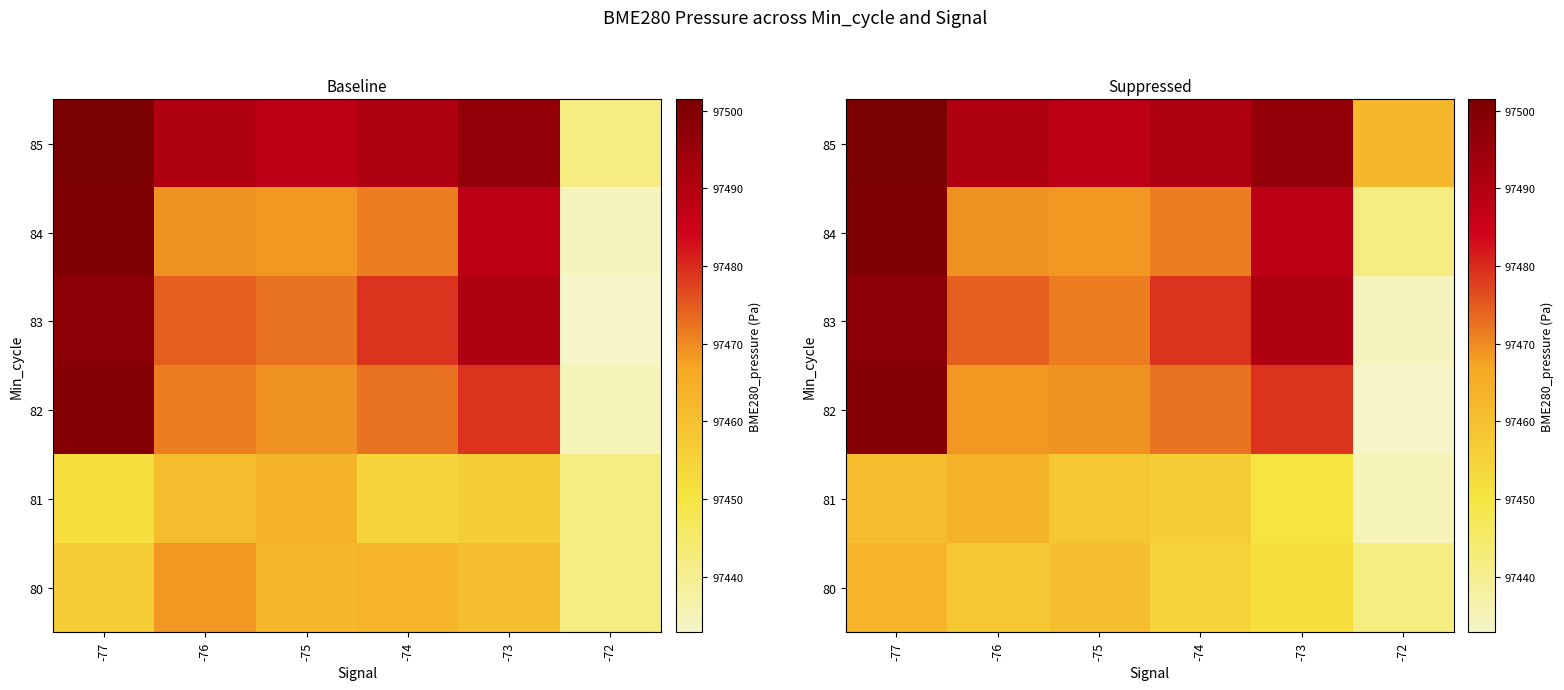

Rank the series by their maximum value, from highest to lowest.

85, 84, 82, 83, 81, 80